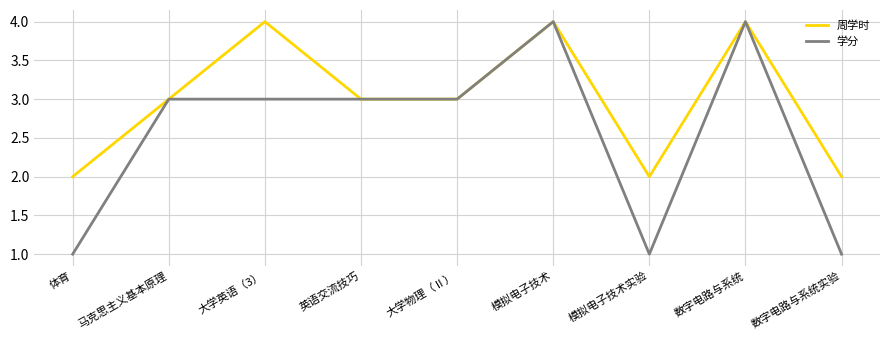

Which series has the largest total across all categories?

周学时